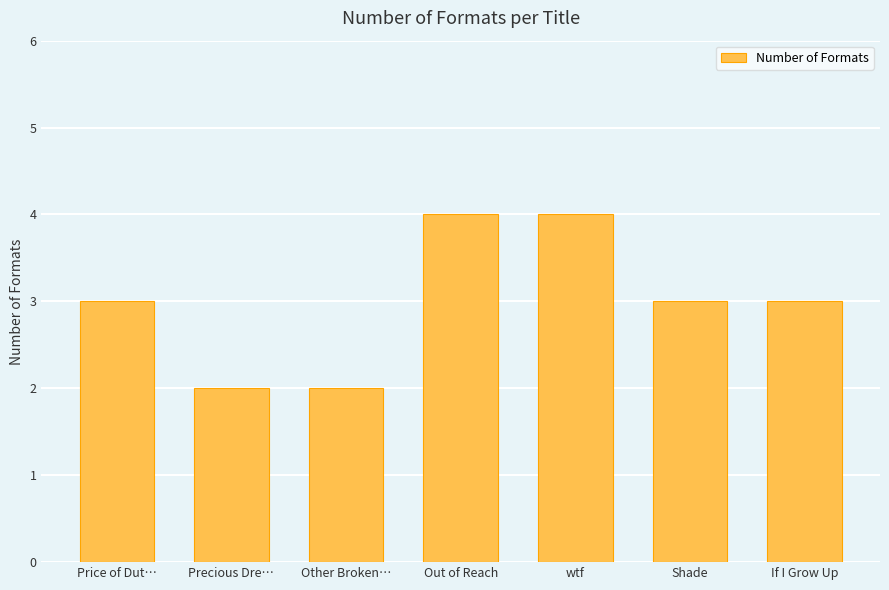

The value at Price of Dut… is 3. True or false?

True